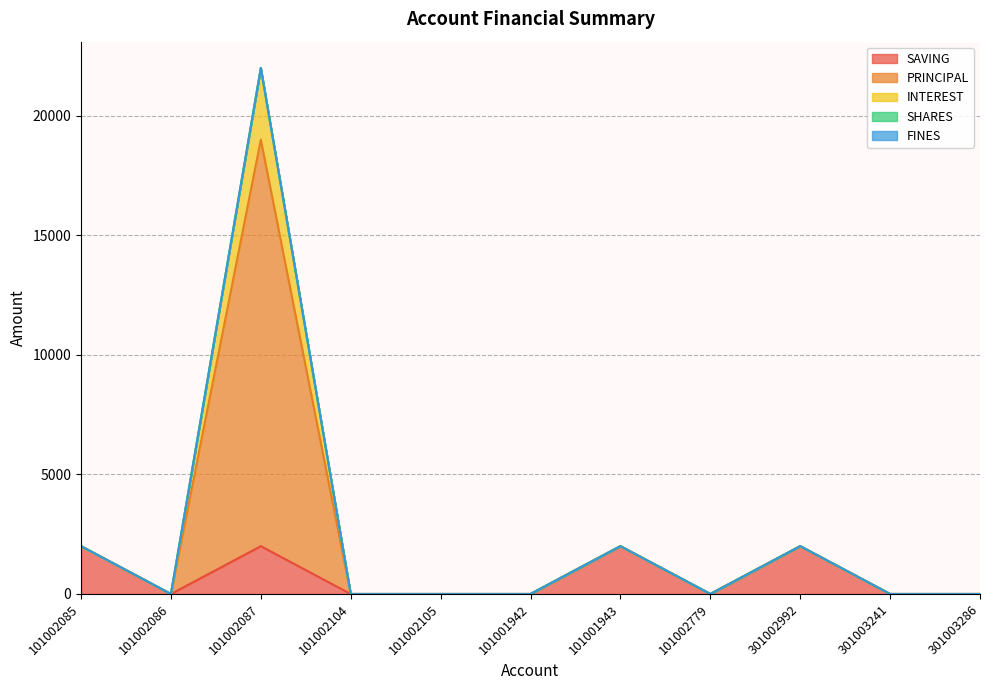

The SAVING series shows 2000 at 101001943. True or false?

True